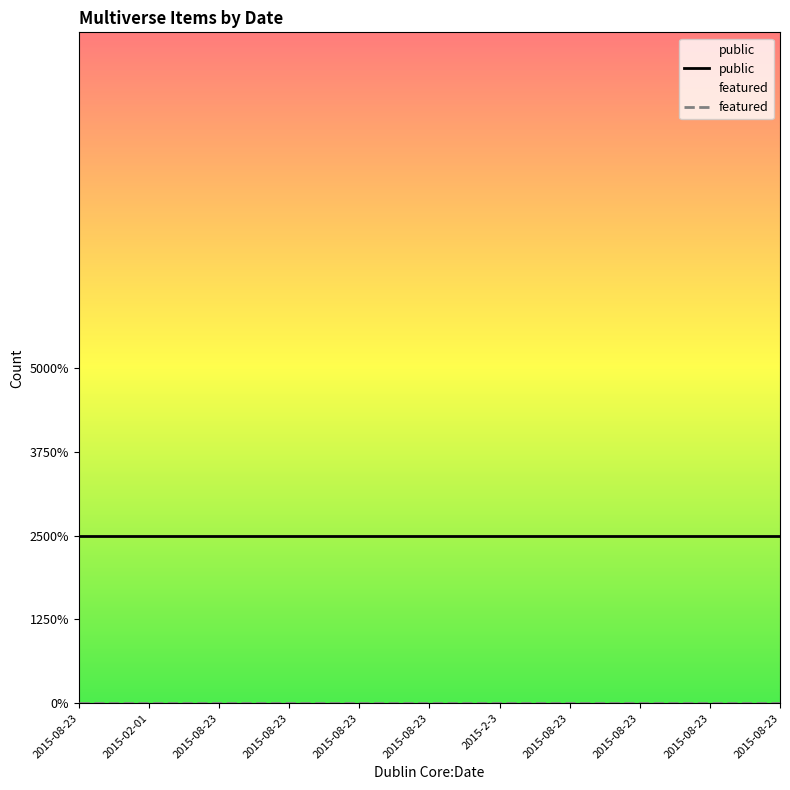

Rank the series by their average value, from lowest to highest.

featured, public